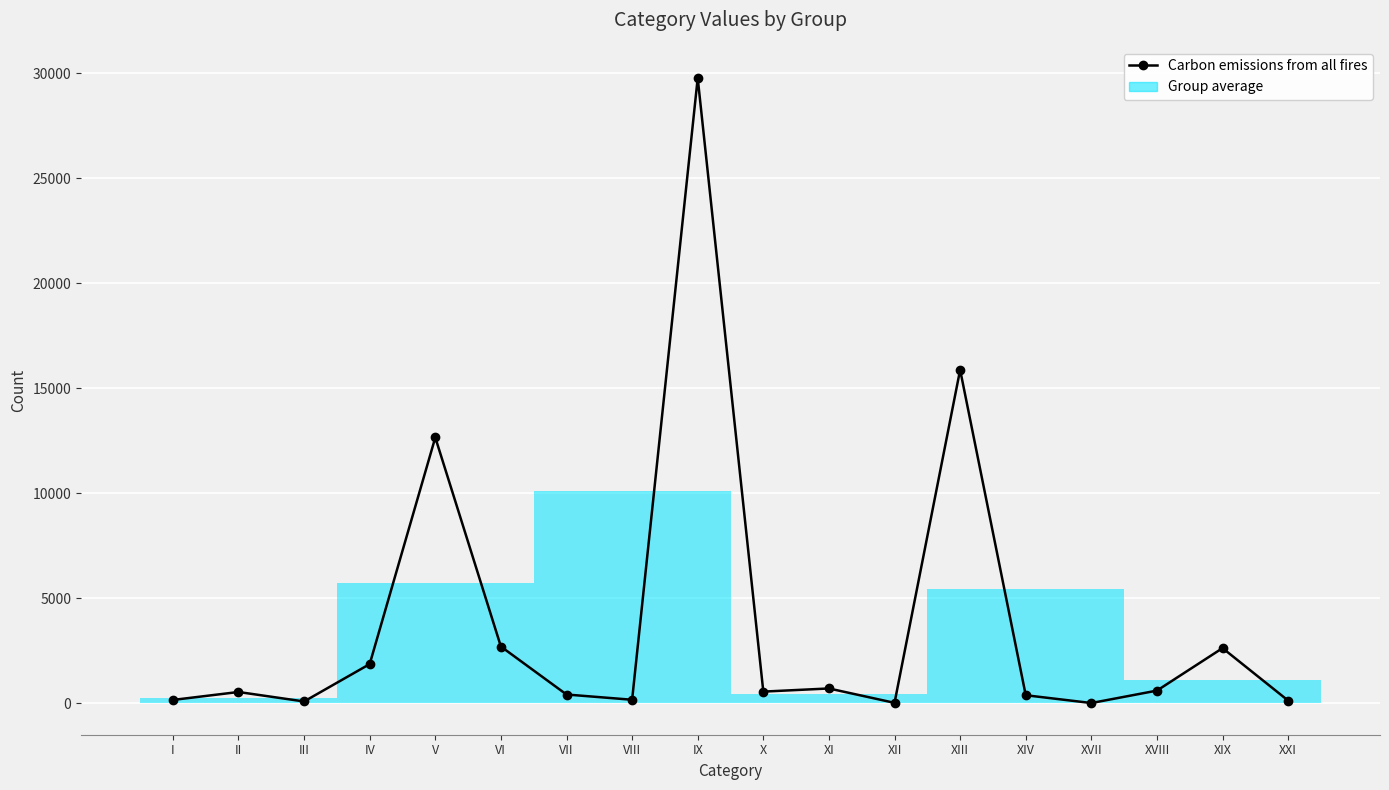

Which has a higher value, XIV or III?

XIV